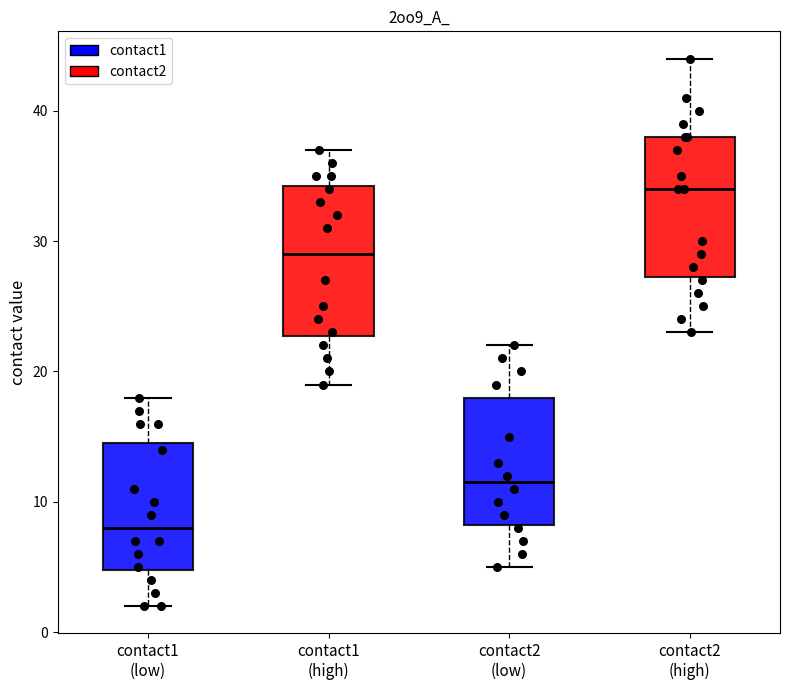

Reading left to right, read every box against the y-axis: the position of its median line, the range the box covers, and the ends of its whiskers. The values are not printed on the chart, so give them approximately, as read against the axis.

contact1 (low): median 8, box 5 to 15, whiskers 2 to 18
contact1 (high): median 29, box 23 to 34, whiskers 19 to 37
contact2 (low): median 12, box 8 to 18, whiskers 5 to 22
contact2 (high): median 34, box 27 to 38, whiskers 23 to 44